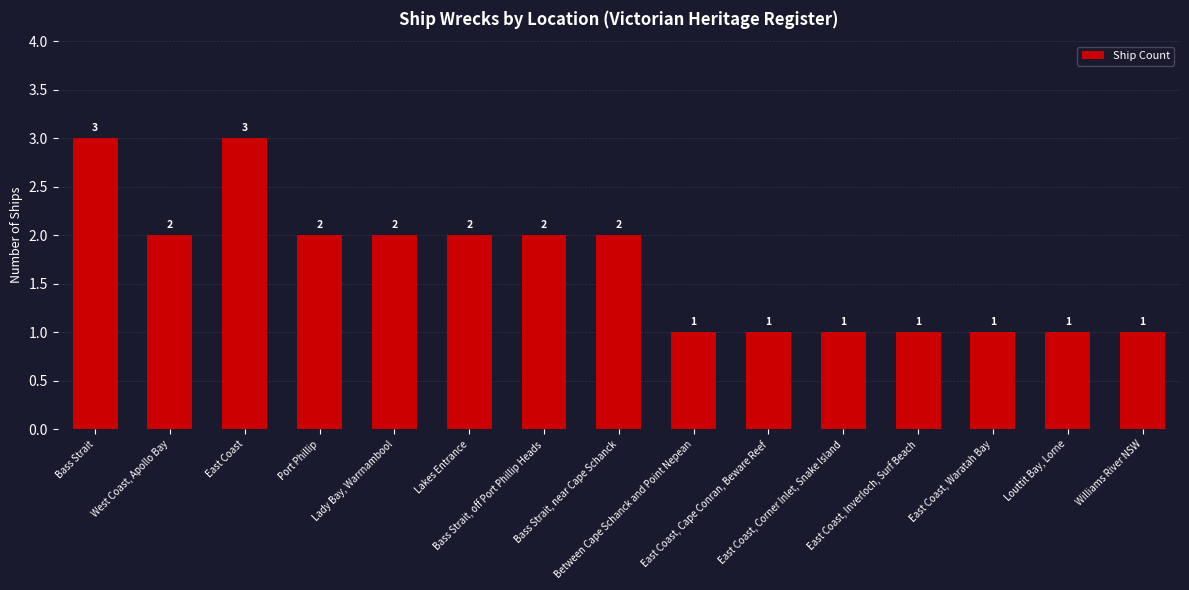

How many bars are there in total?

15